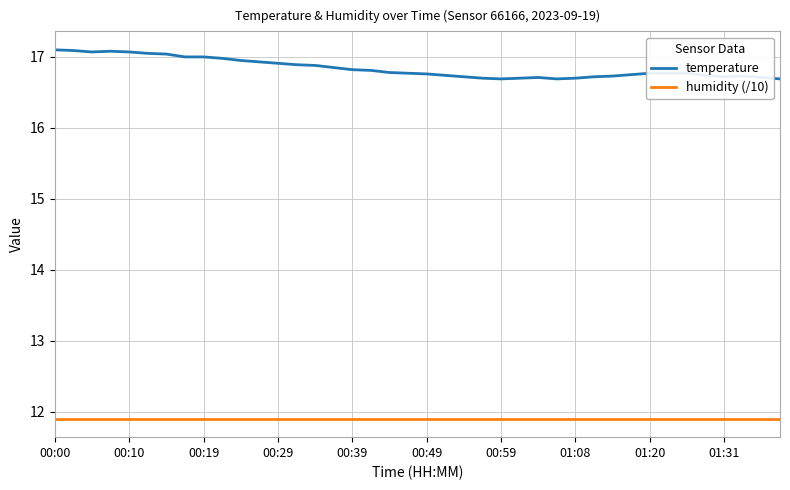

Is this an area chart (filled region under the line)?

No